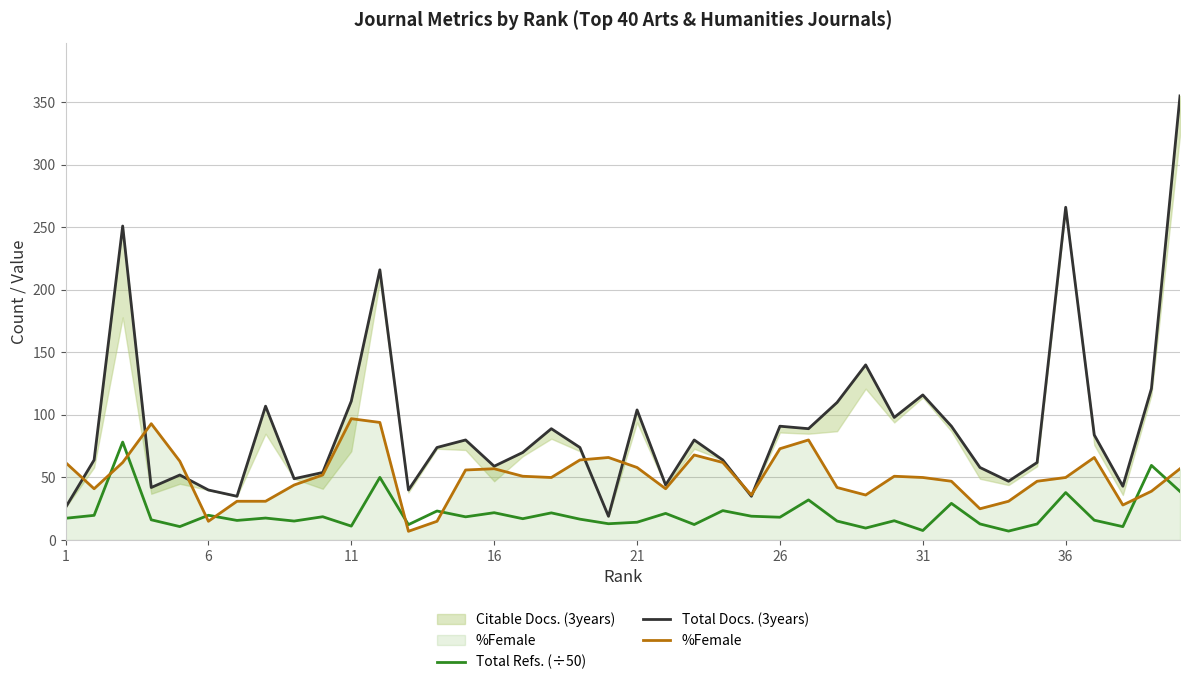

What is the maximum value for Total Refs. (÷50)?

78.3